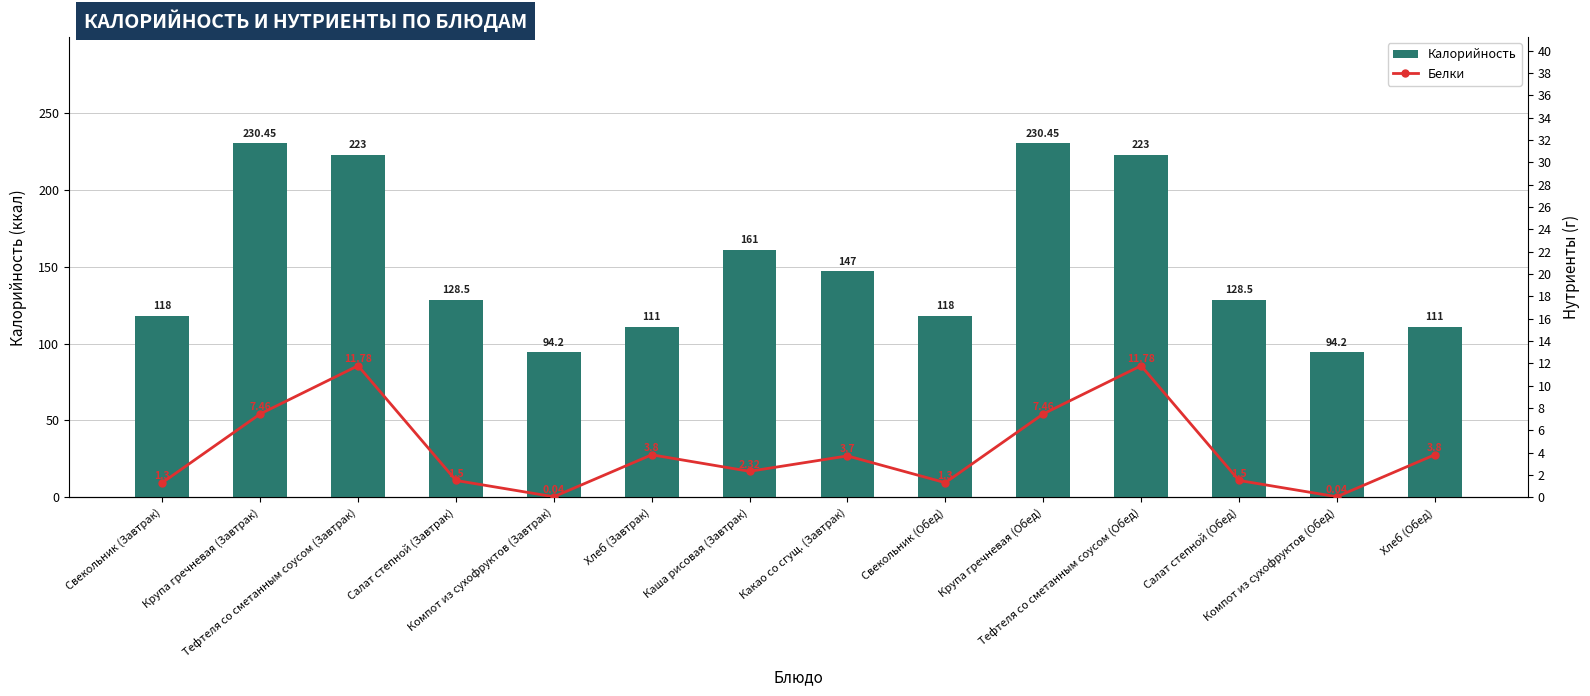

What are all the series names shown in the legend?

Калорийность, Белки